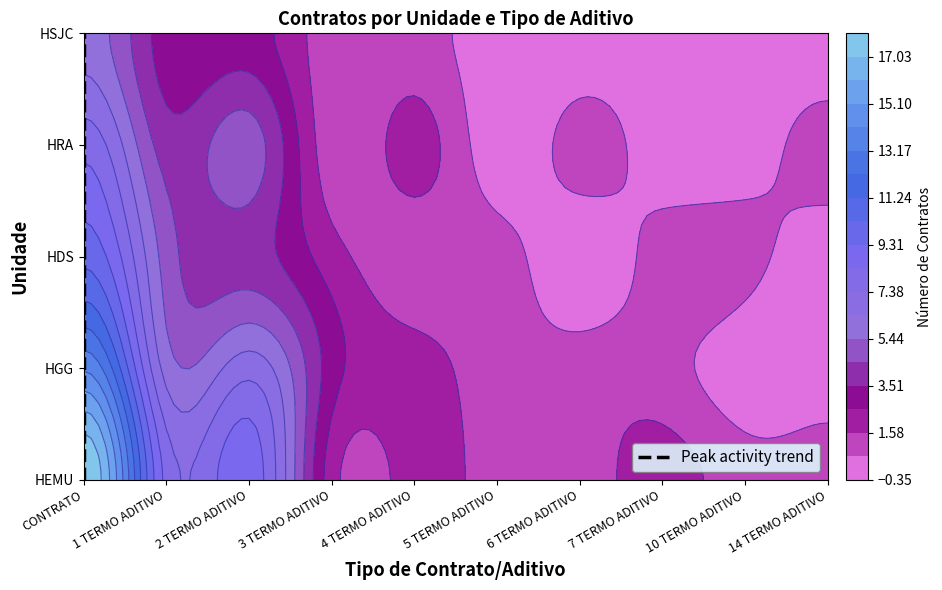

At how many categories does at least one series exceed 16?

1